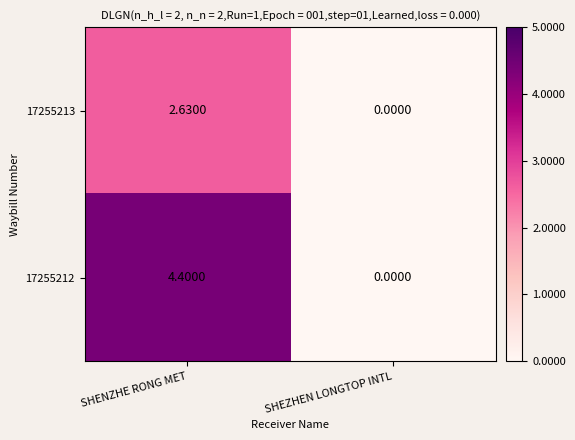

Rank the categories by 17255212 value from highest to lowest.

SHENZHE RONG MET, SHEZHEN LONGTOP INTL